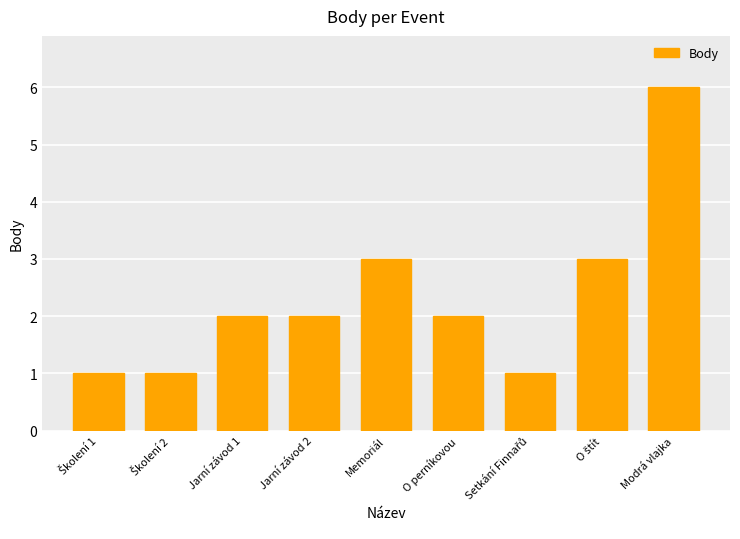

What is the change in value from Jarní závod 2 to Memoriál?

+1